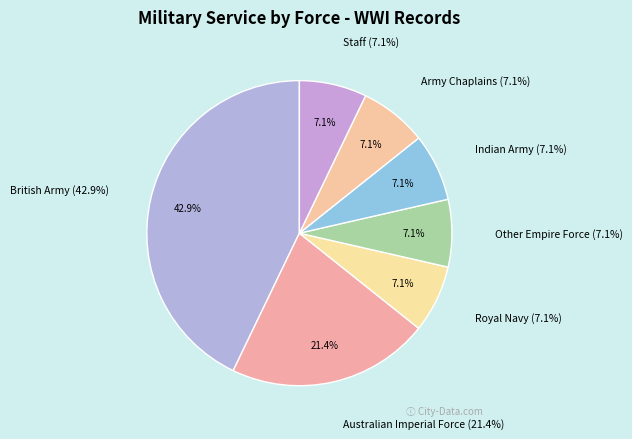

What is the smallest slice in the pie chart?

Royal Navy